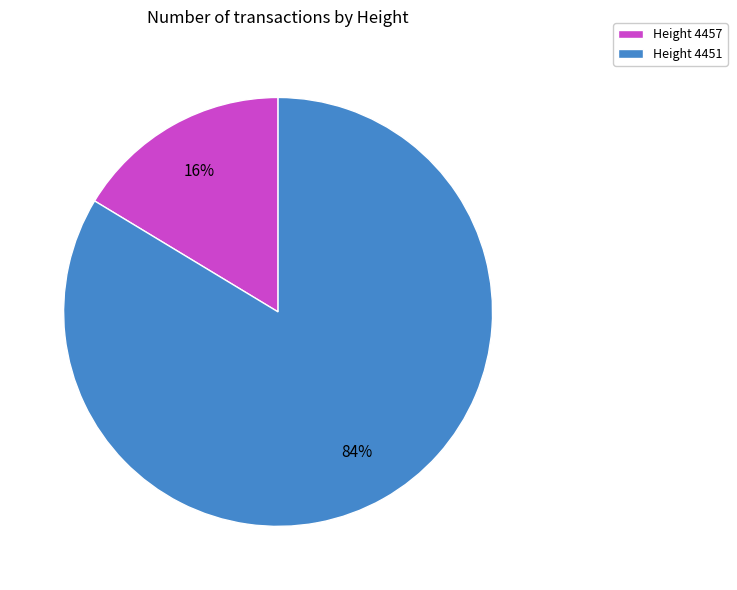

What percentage is the Height 4457 slice, to the nearest percent?

16%